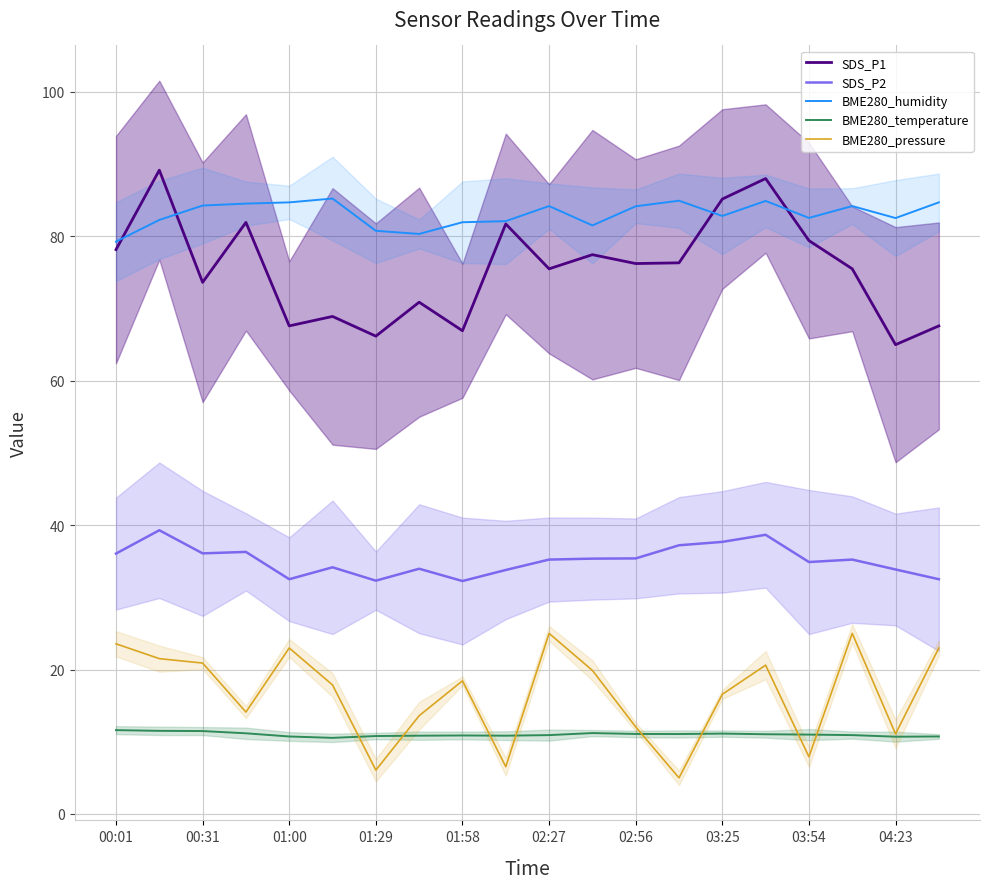

What is the value of the BME280_temperature point at the 7th from the left?

10.8